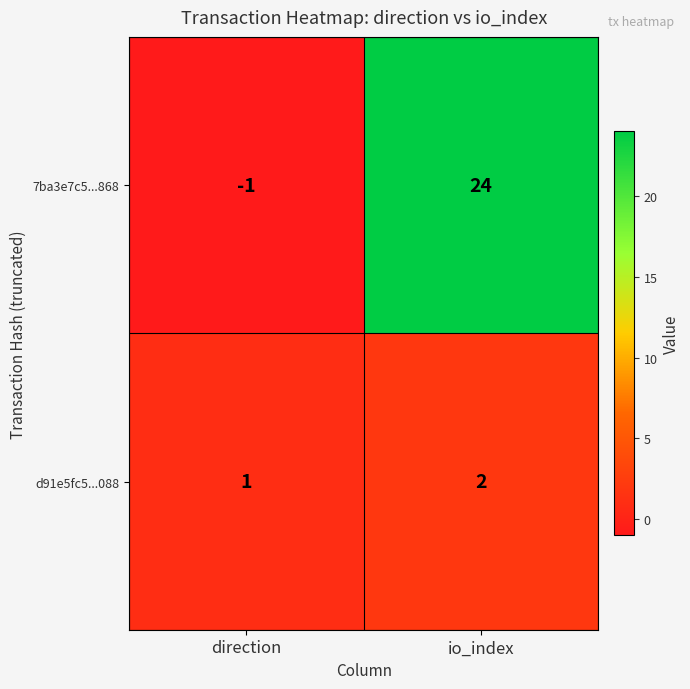

Which series has the largest total across all categories?

7ba3e7c5...868